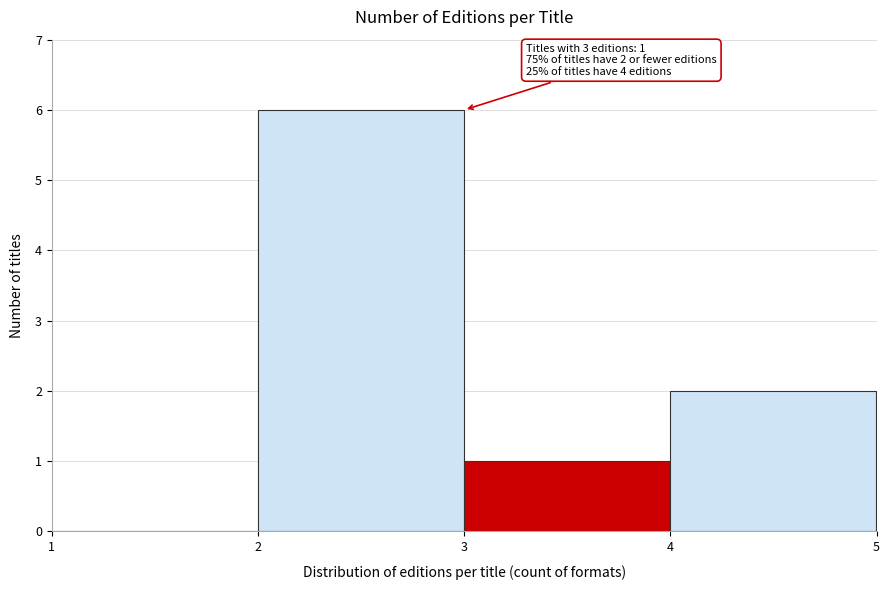

Which range on the x-axis has the tallest bar?

2 to 3